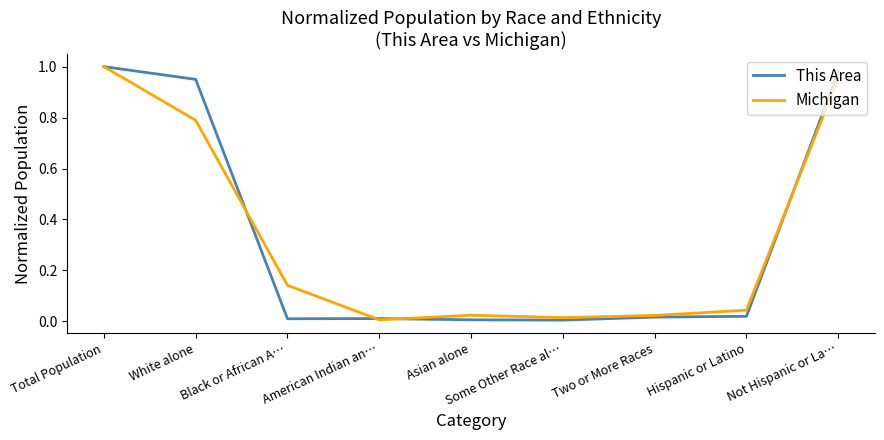

How many distinct data groups are displayed?

2